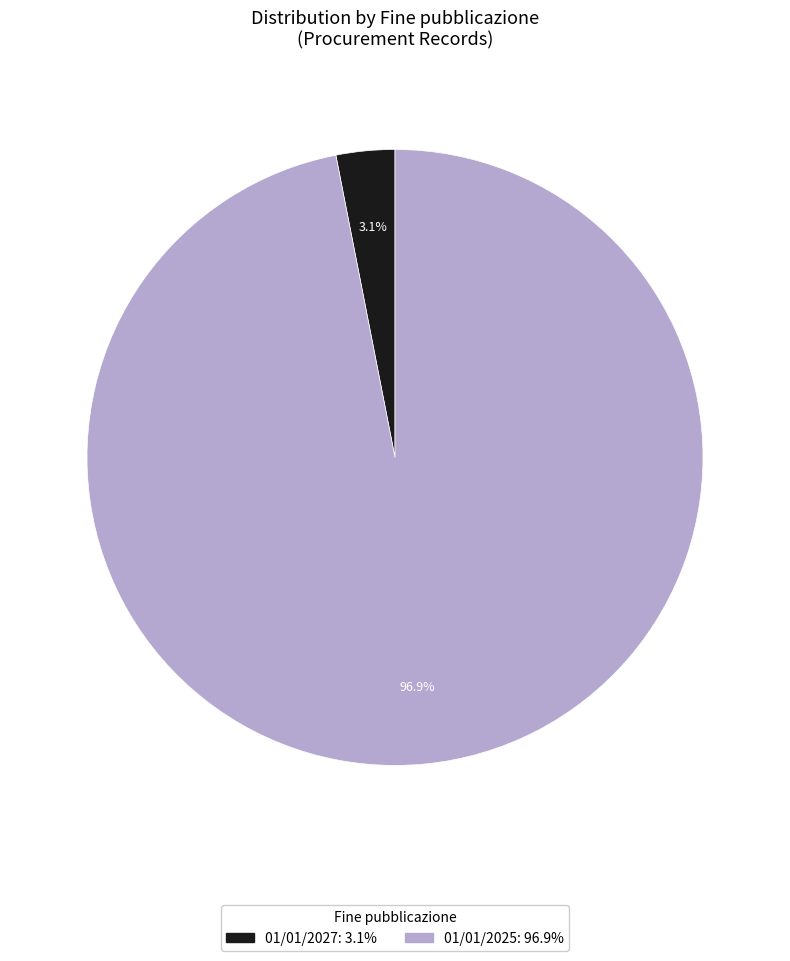

What portion of the pie excludes 01/01/2027?

96.9%